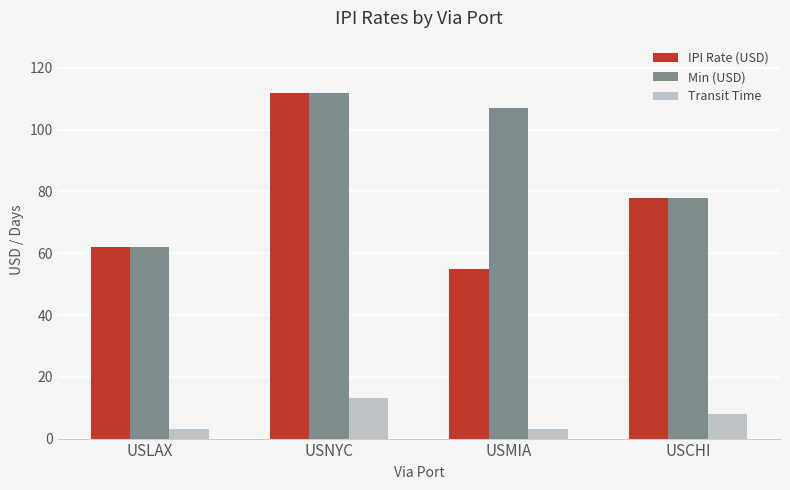

Which series has the largest range (max minus min)?

IPI Rate (USD)